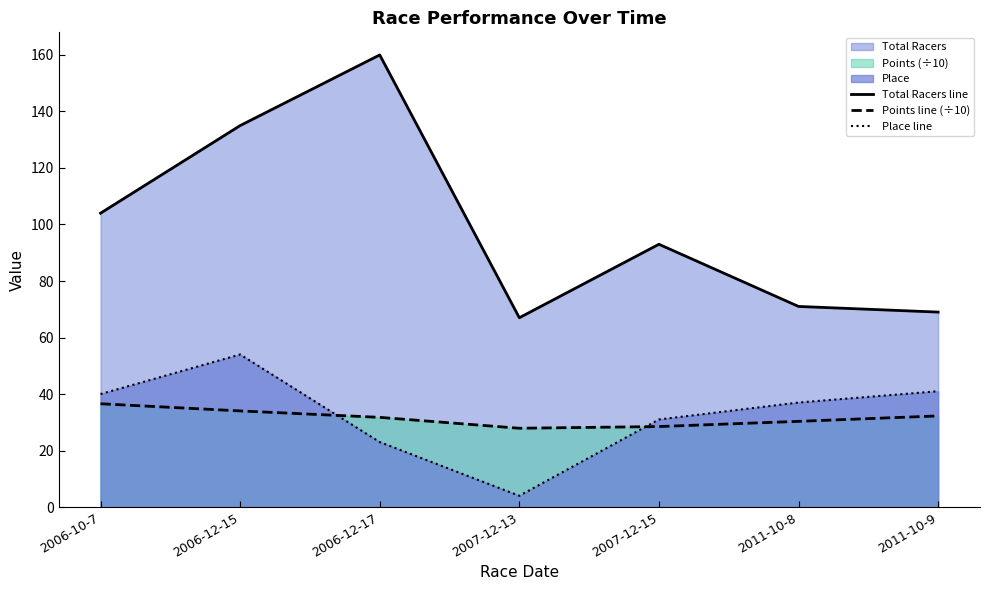

How many values in the Place line series exceed 37?

3